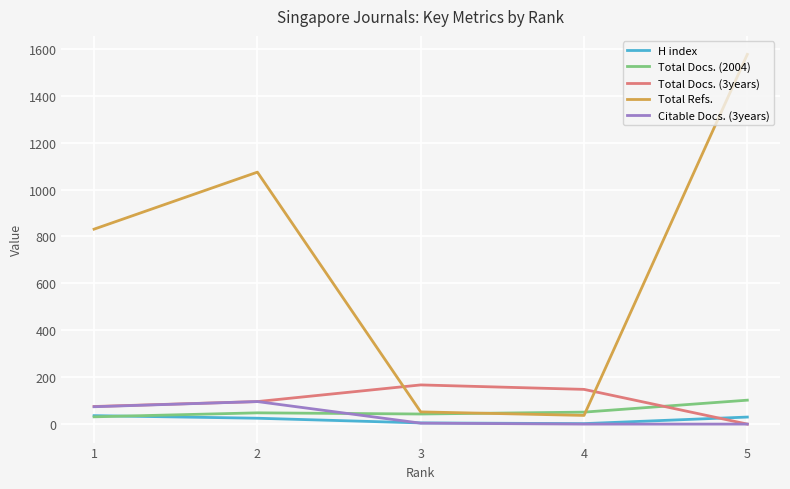

Which series has the largest range (max minus min)?

Total Refs.